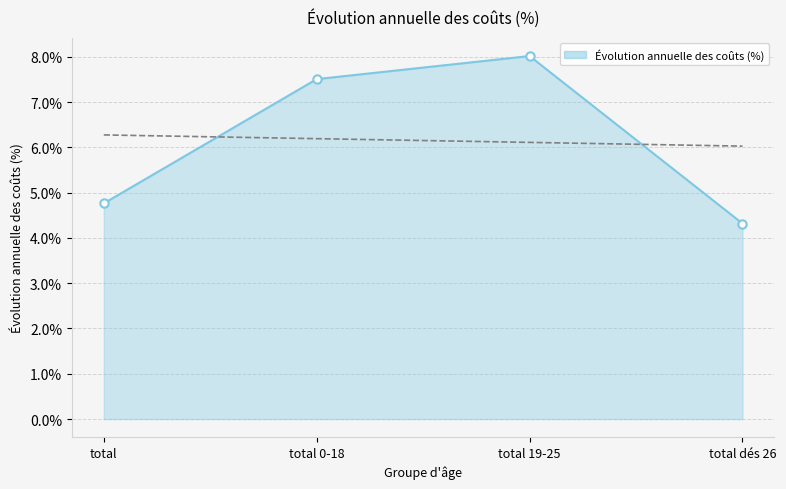

How many lines are shown in the chart?

1